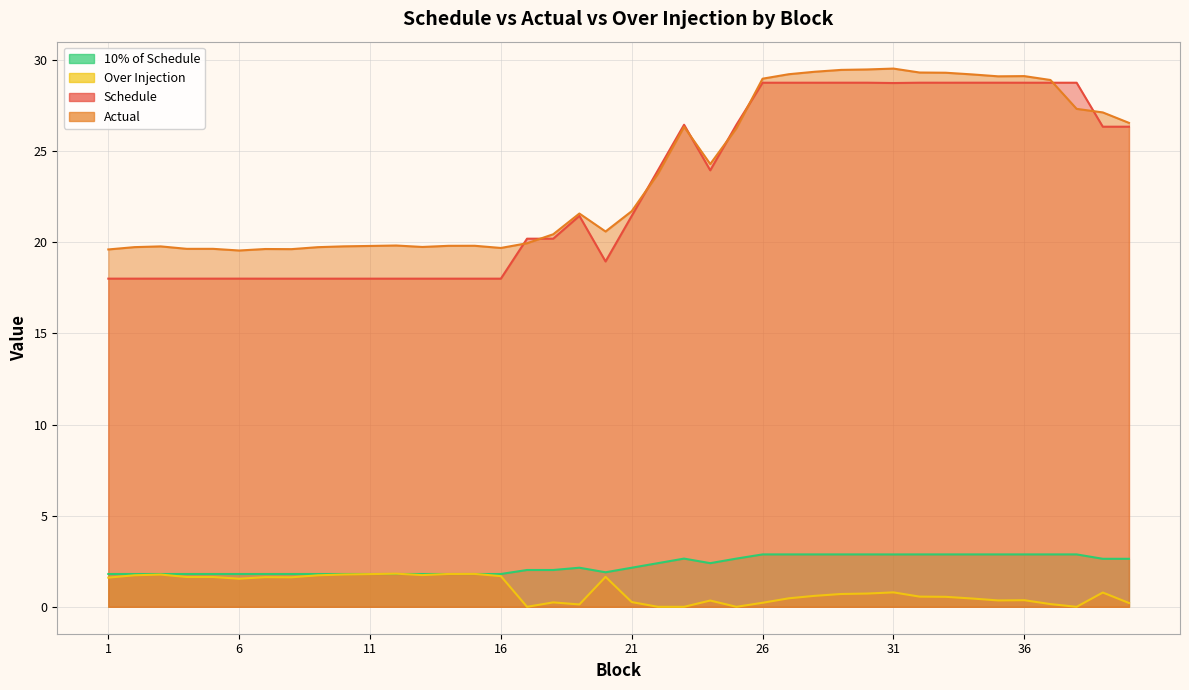

How many lines are shown in the chart?

4